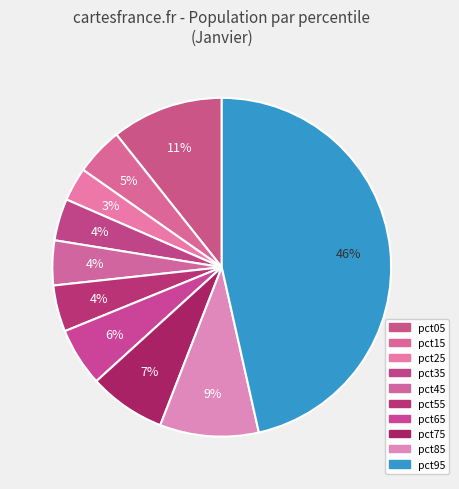

How many segments does this pie chart have?

10